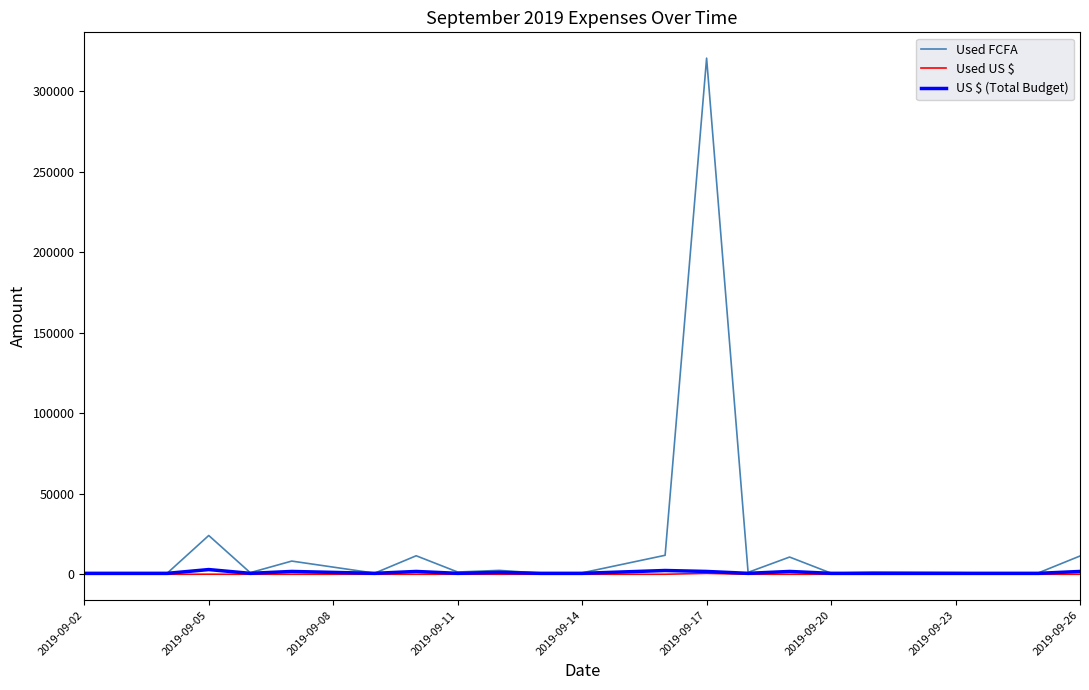

Count the number of data series in this chart.

3